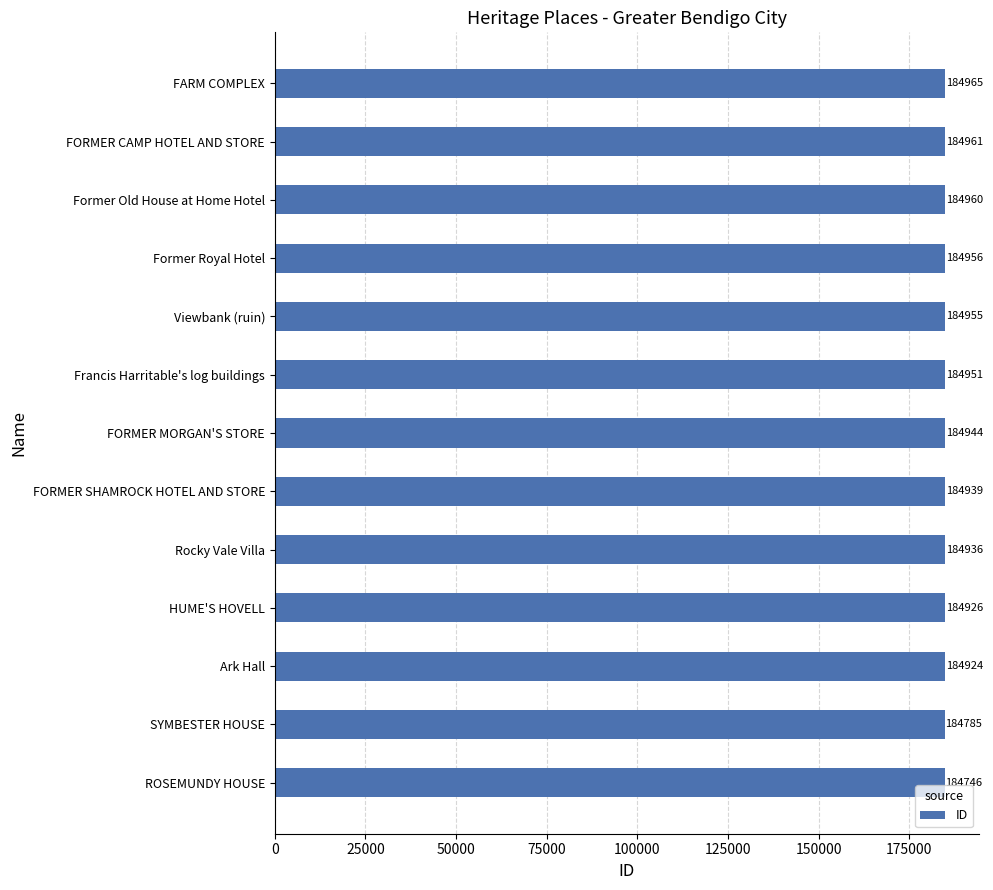

Reading bottom to top, transcribe all the data shown in this chart.

ROSEMUNDY HOUSE=184746	SYMBESTER HOUSE=184785	Ark Hall=184924	HUME'S HOVELL=184926	Rocky Vale Villa=184936	FORMER SHAMROCK HOTEL AND STORE=184939	FORMER MORGAN'S STORE=184944	Francis Harritable's log buildings=184951	Viewbank (ruin)=184955	Former Royal Hotel=184956	Former Old House at Home Hotel=184960	FORMER CAMP HOTEL AND STORE=184961	FARM COMPLEX=184965